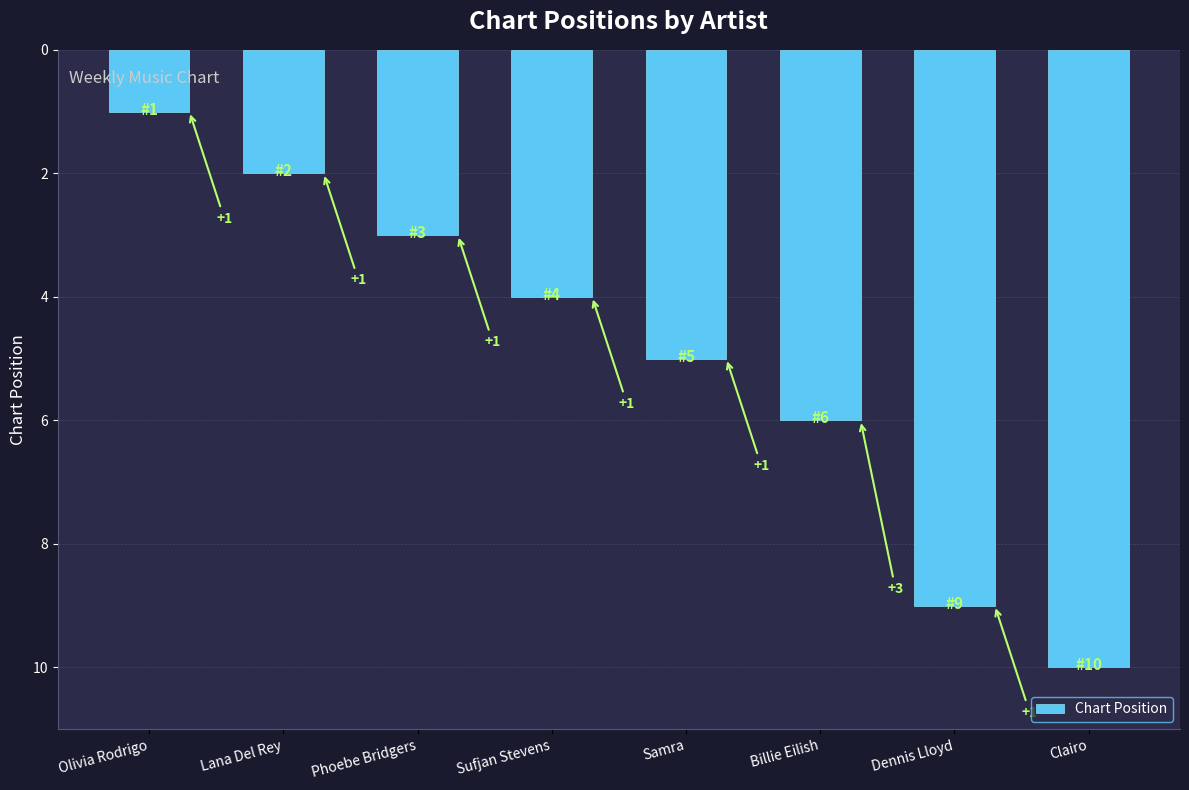

Read the value at Olivia Rodrigo.

1